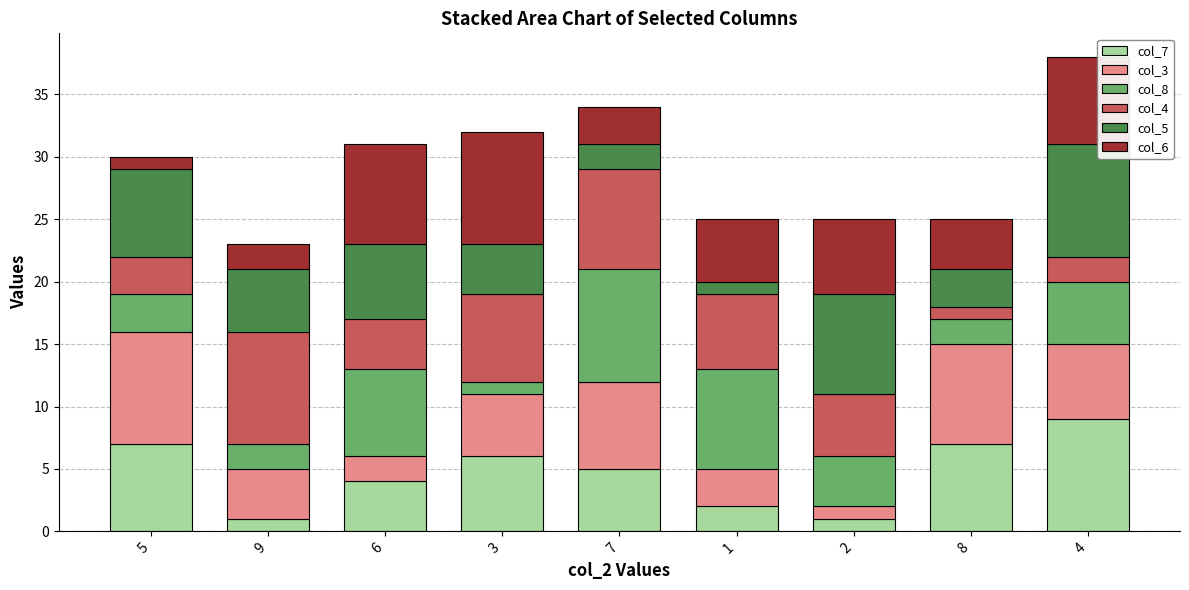

What is the difference between the second highest and second lowest values in the col_7 series?

6